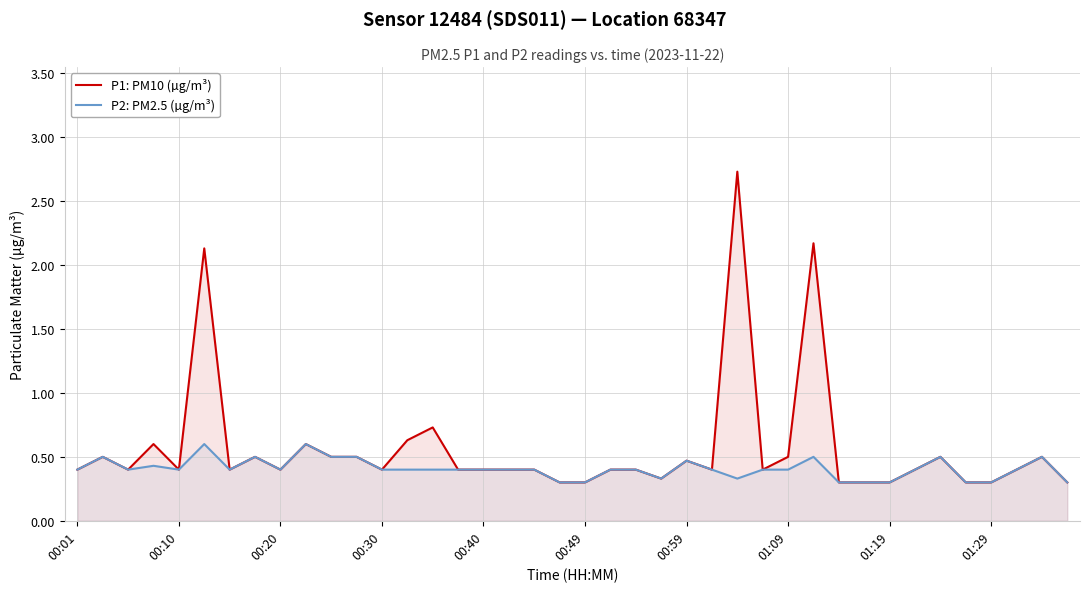

Where is P1: PM10 (µg/m³) nearest to the value 1?

14